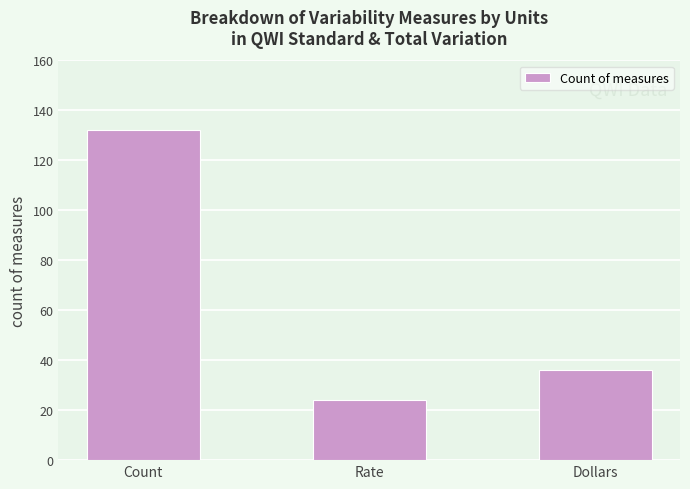

How many series are shown in this chart?

1